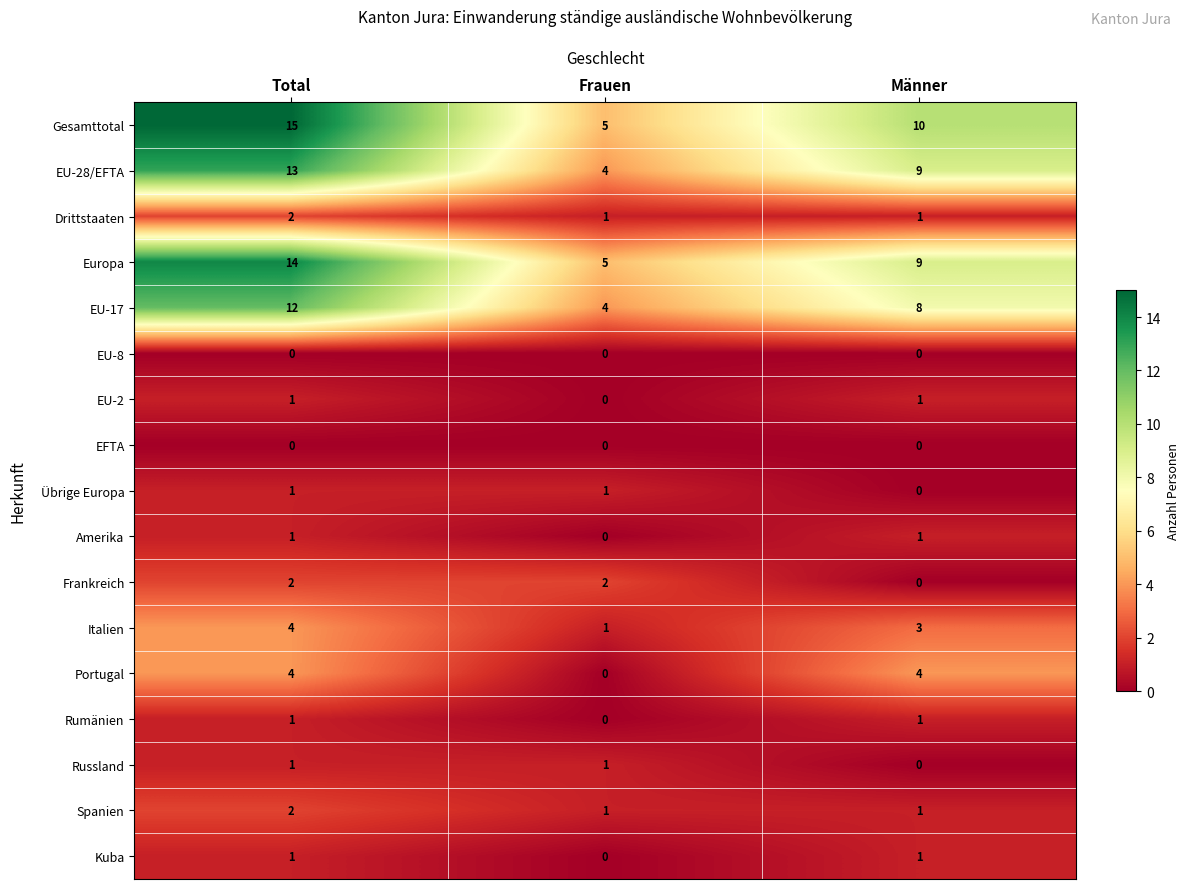

Count the Europa values in the range 5 to 14.

3